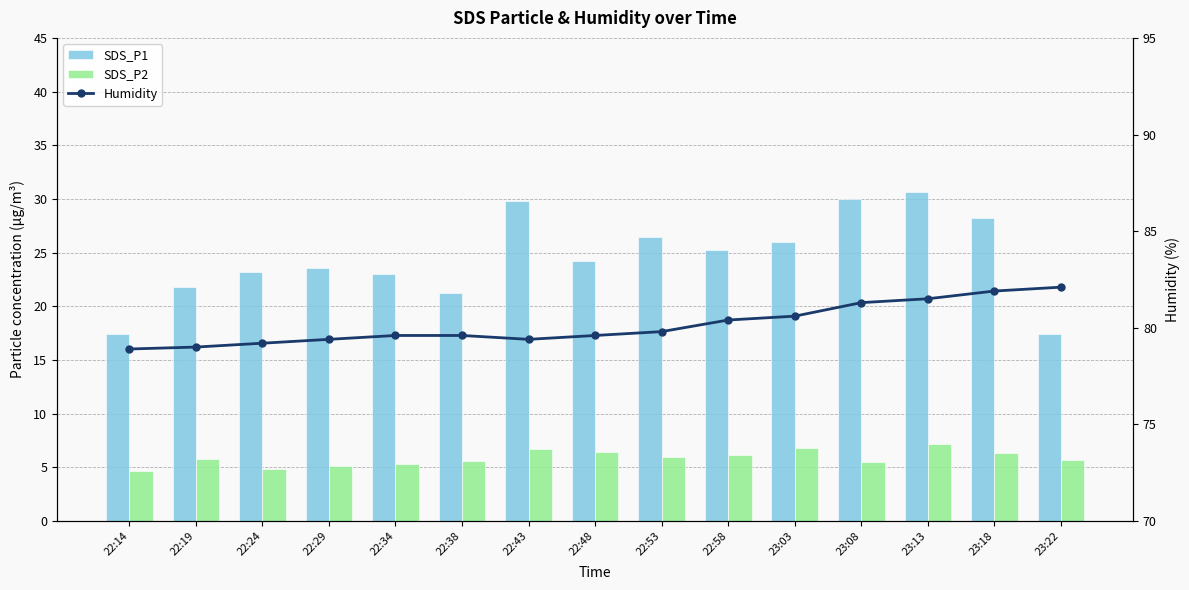

Rank the series by their average value, from lowest to highest.

SDS_P2, SDS_P1, Humidity